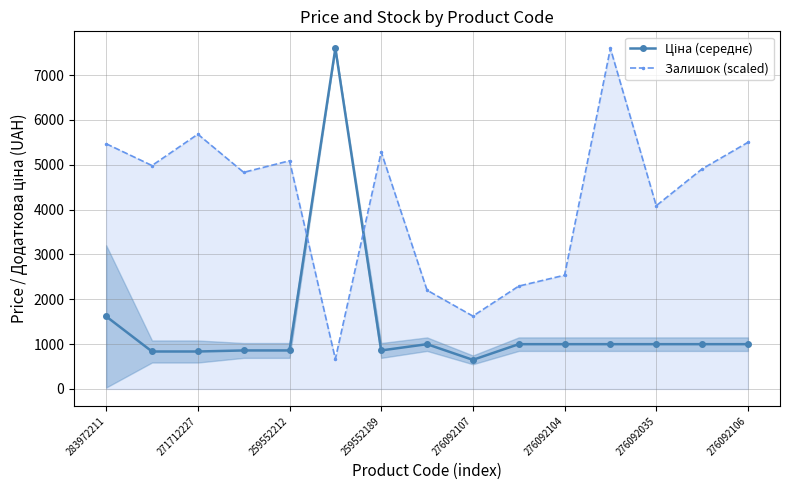

How many values in the Ціна (середнє) series are below 999?

6